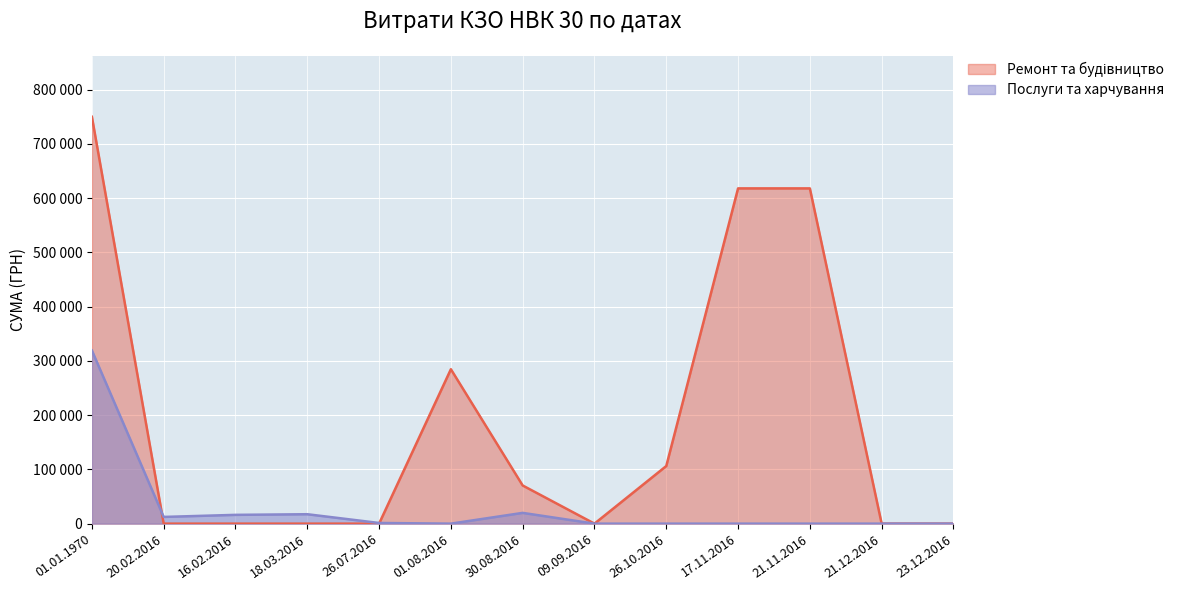

Which label corresponds to the largest value in the chart?

01.01.1970